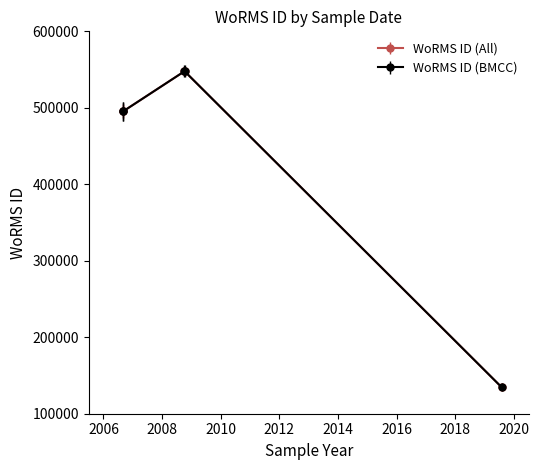

Does the chart have visible grid lines?

No